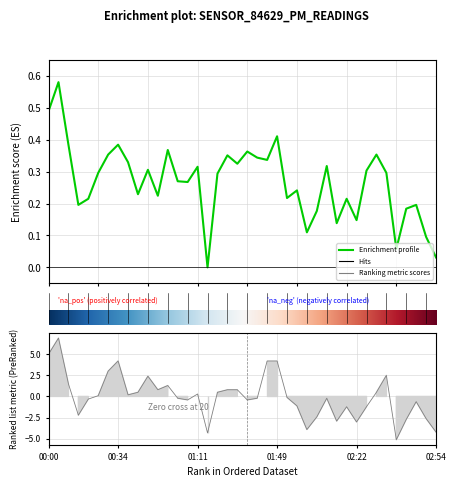

Is the value of P2 at 02:19 greater than the value of P1 at 00:03?

No